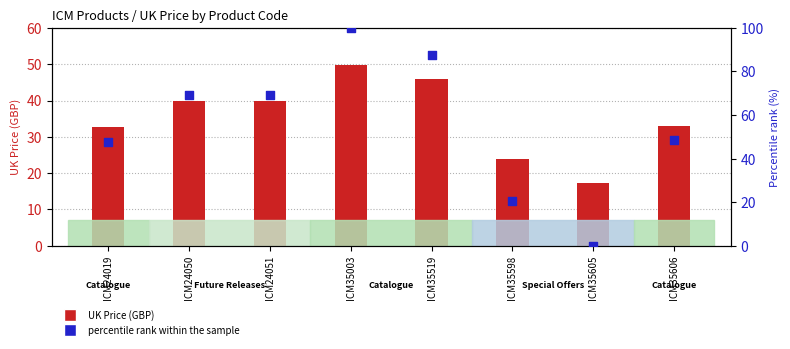

What is the change in value from ICM24050 to ICM35598?

-48.9